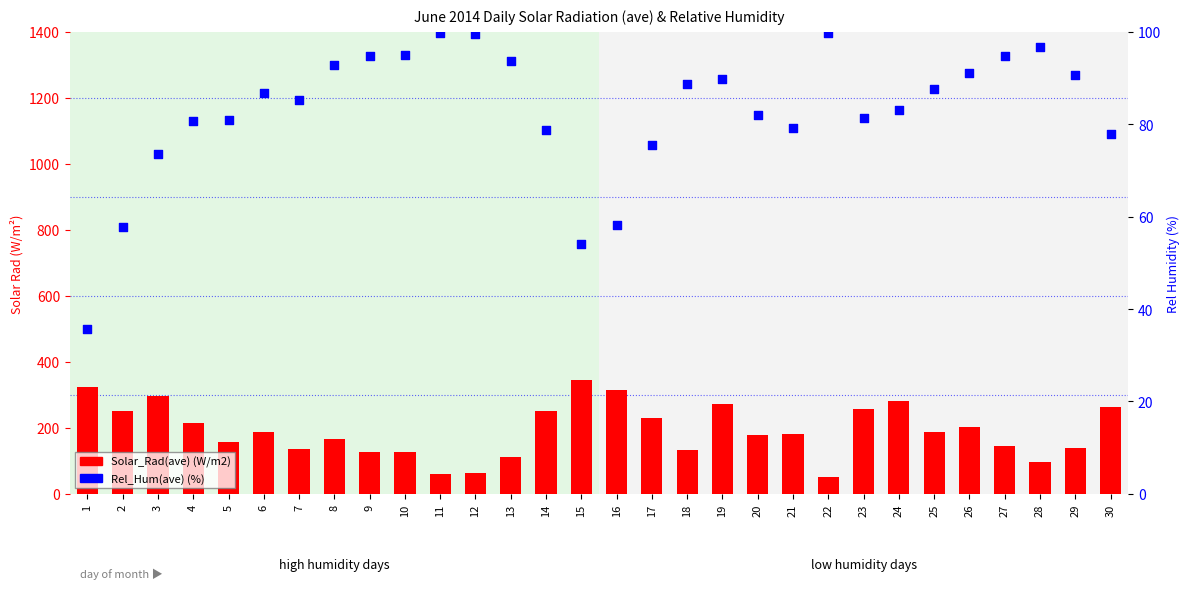

Which series has the widest spread of Y values?

Solar_Rad(ave) (W/m2)